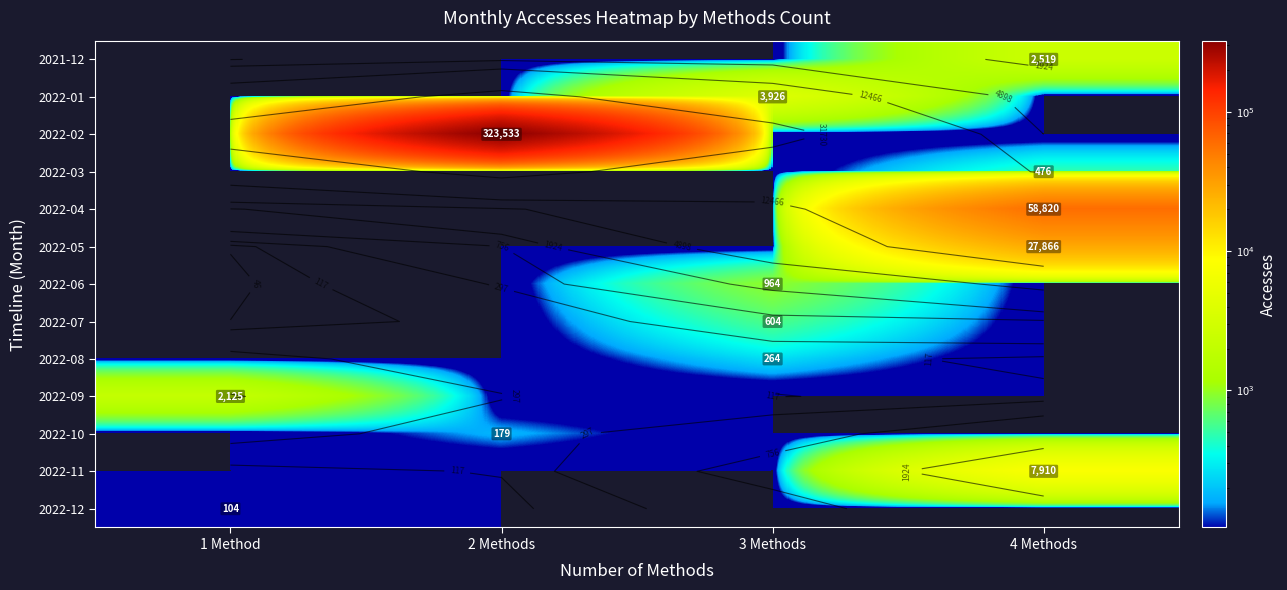

The 2022-07 series shows 359 at 4 Methods. True or false?

False